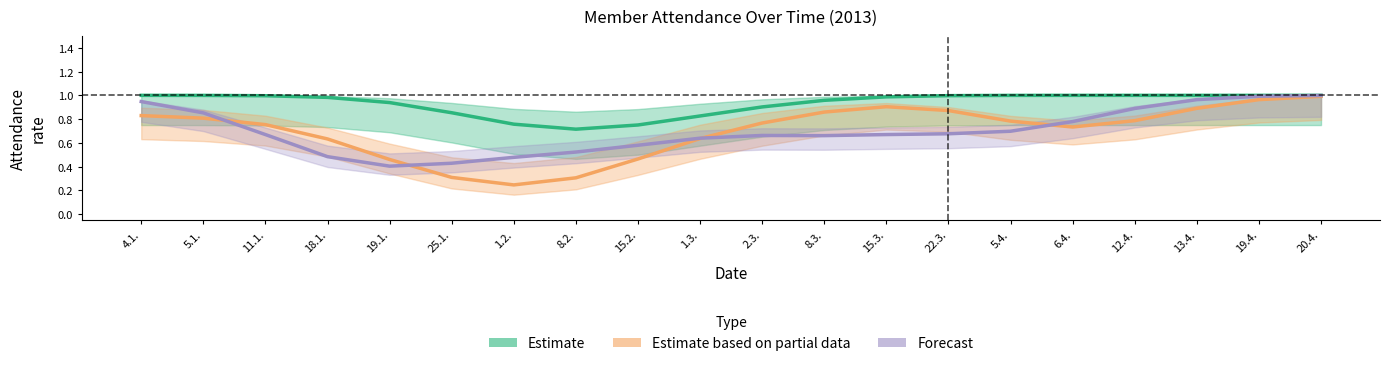

True or false: Estimate and Forecast cross at least once.

False